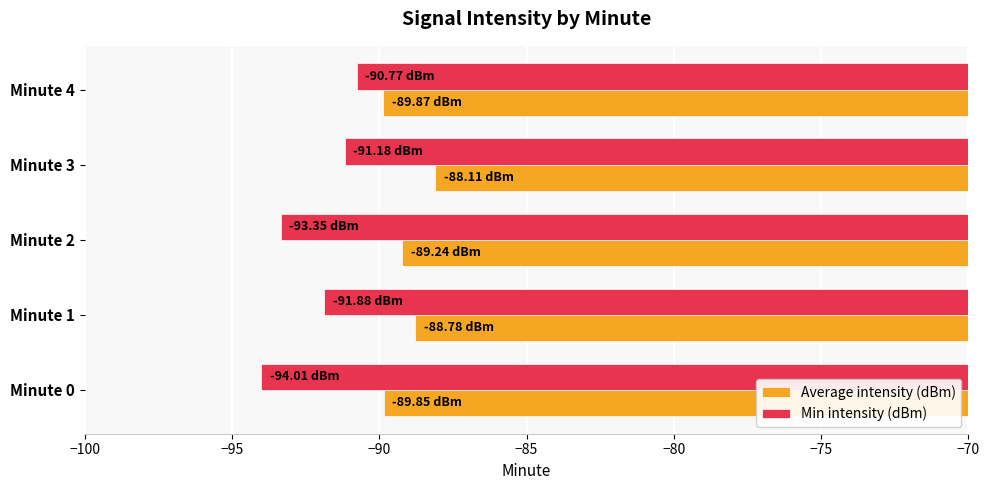

What is the difference between the maximum and minimum values in the Min intensity (dBm) series?

3.2